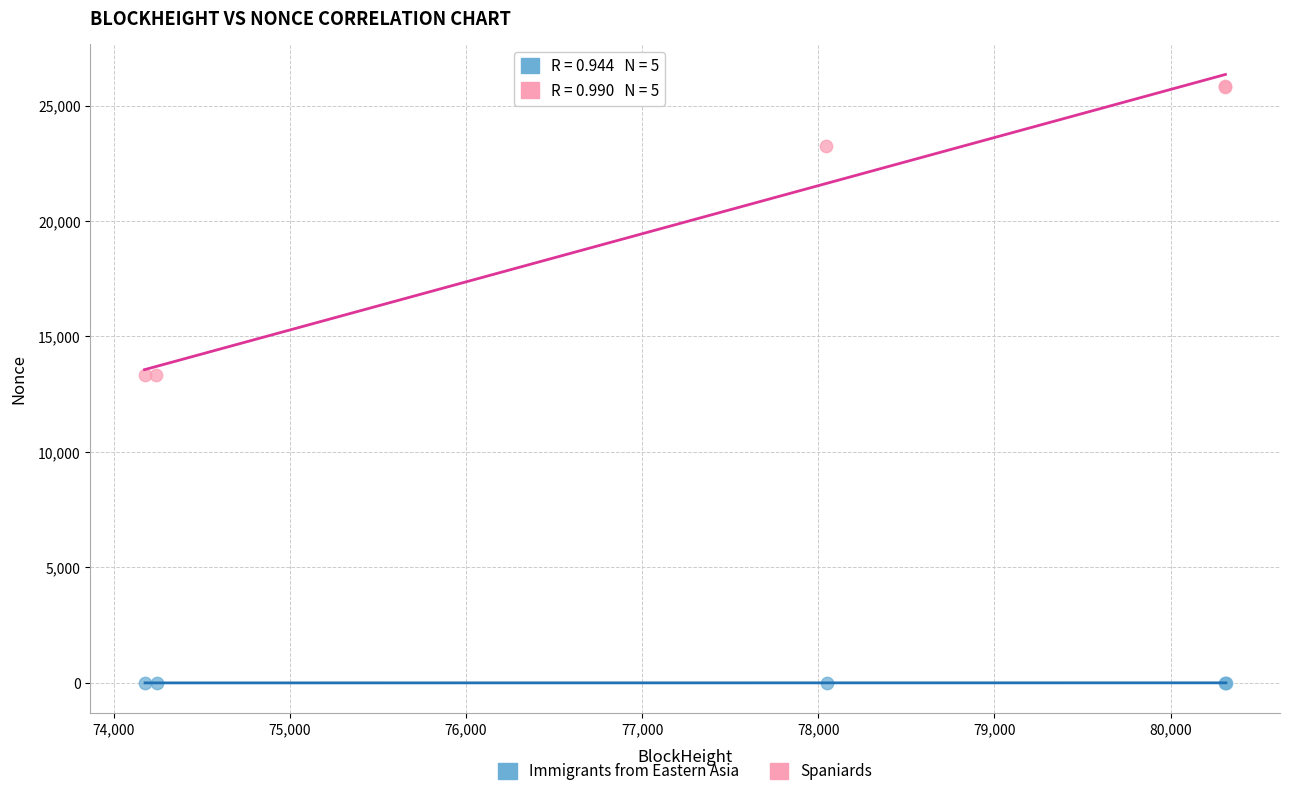

Which series contains the lowest Y value?

Immigrants from Eastern Asia